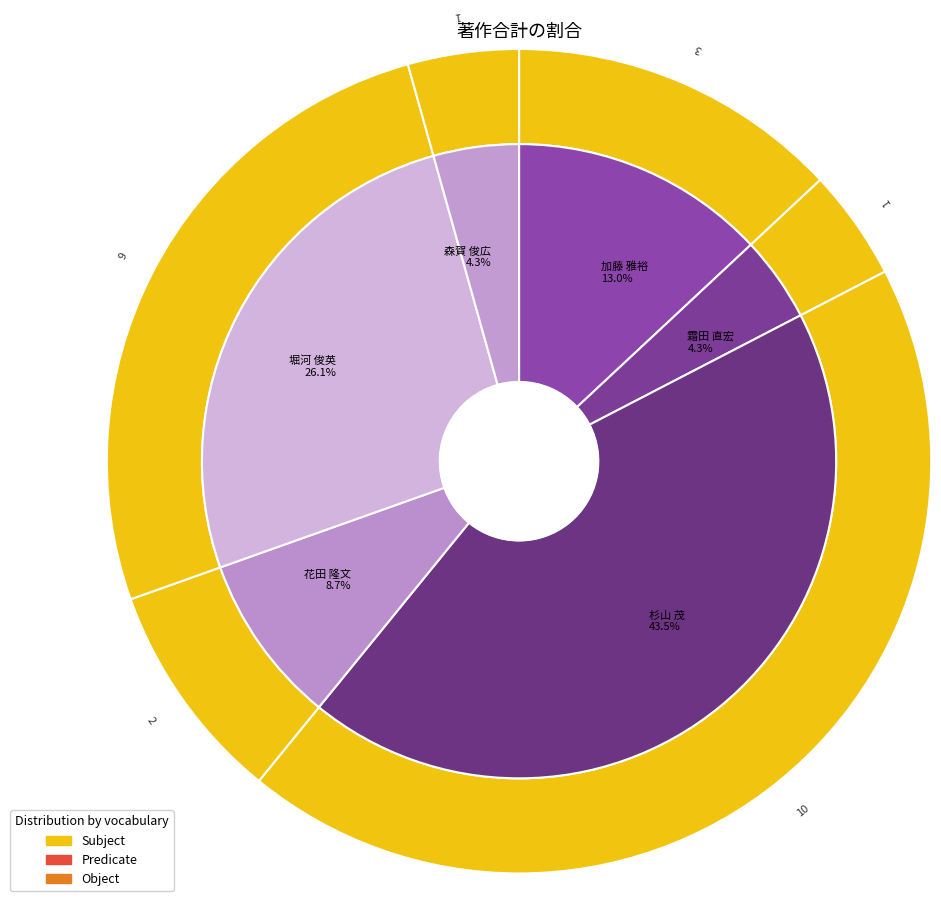

Is there a majority slice in this chart?

No